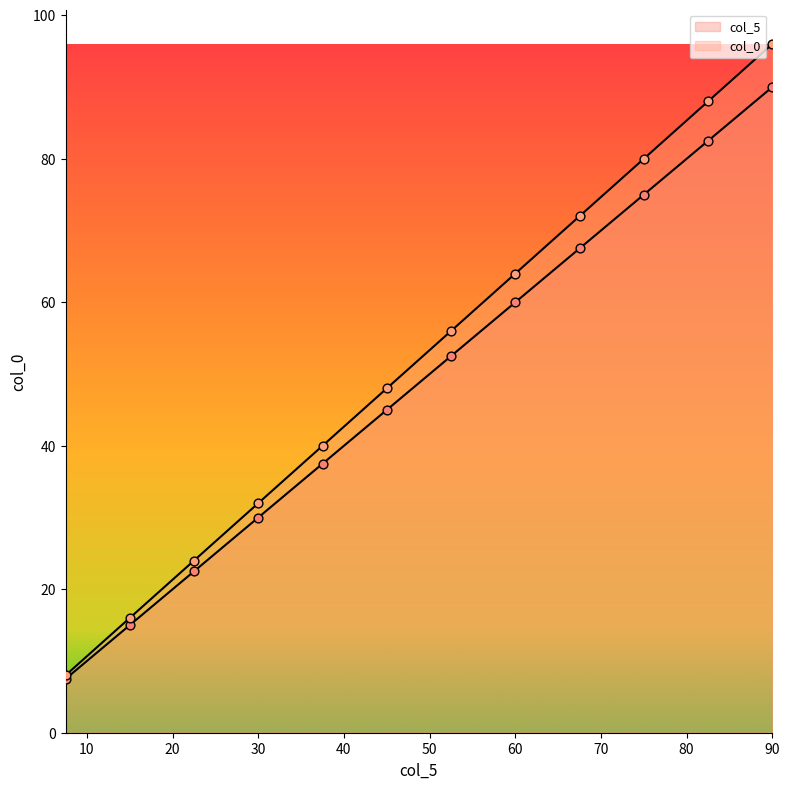

What are all the series names shown in the legend?

col_5, col_0